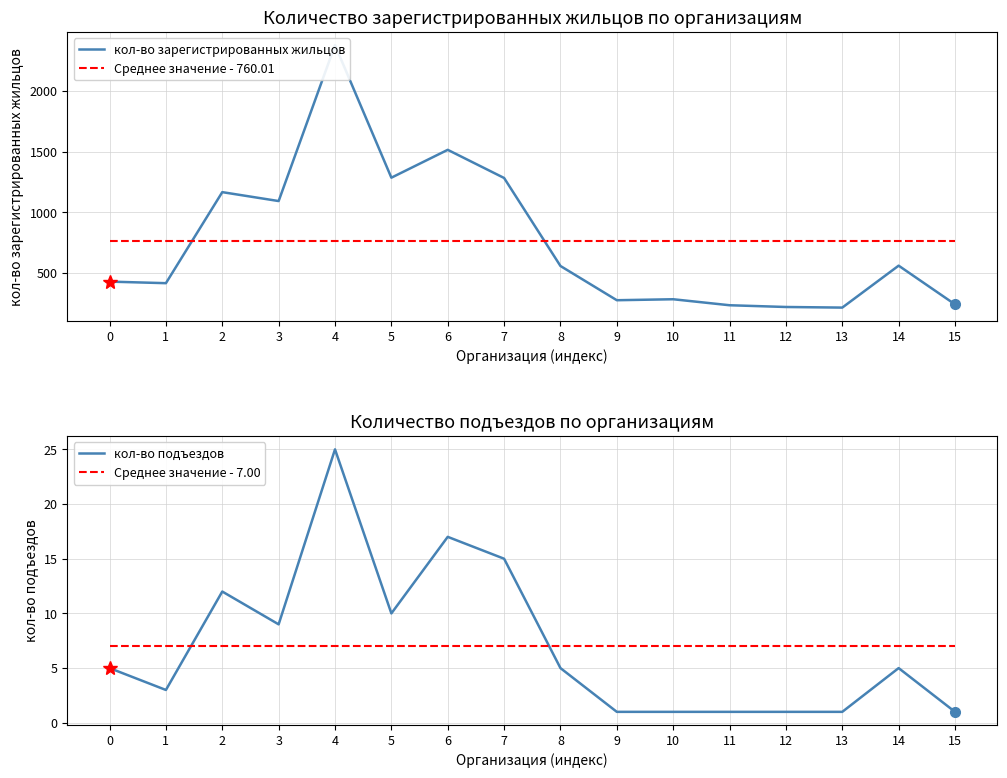

How many data points does each series have?

16